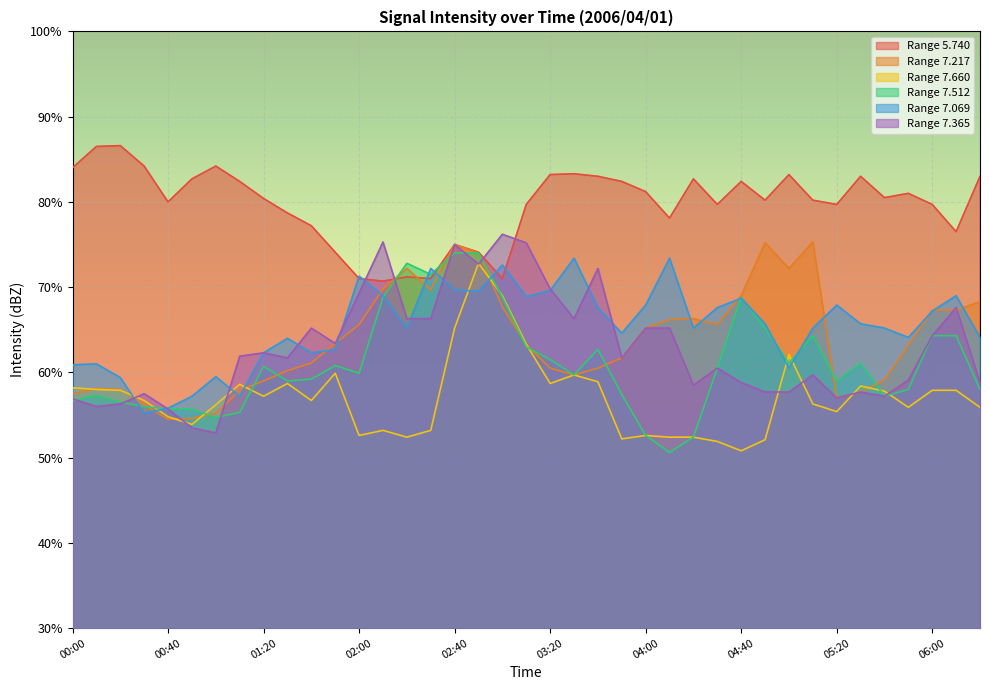

Rank the series at 04:20 from highest to lowest value.

5.740, 7.217, 7.069, 7.365, 7.660, 7.512